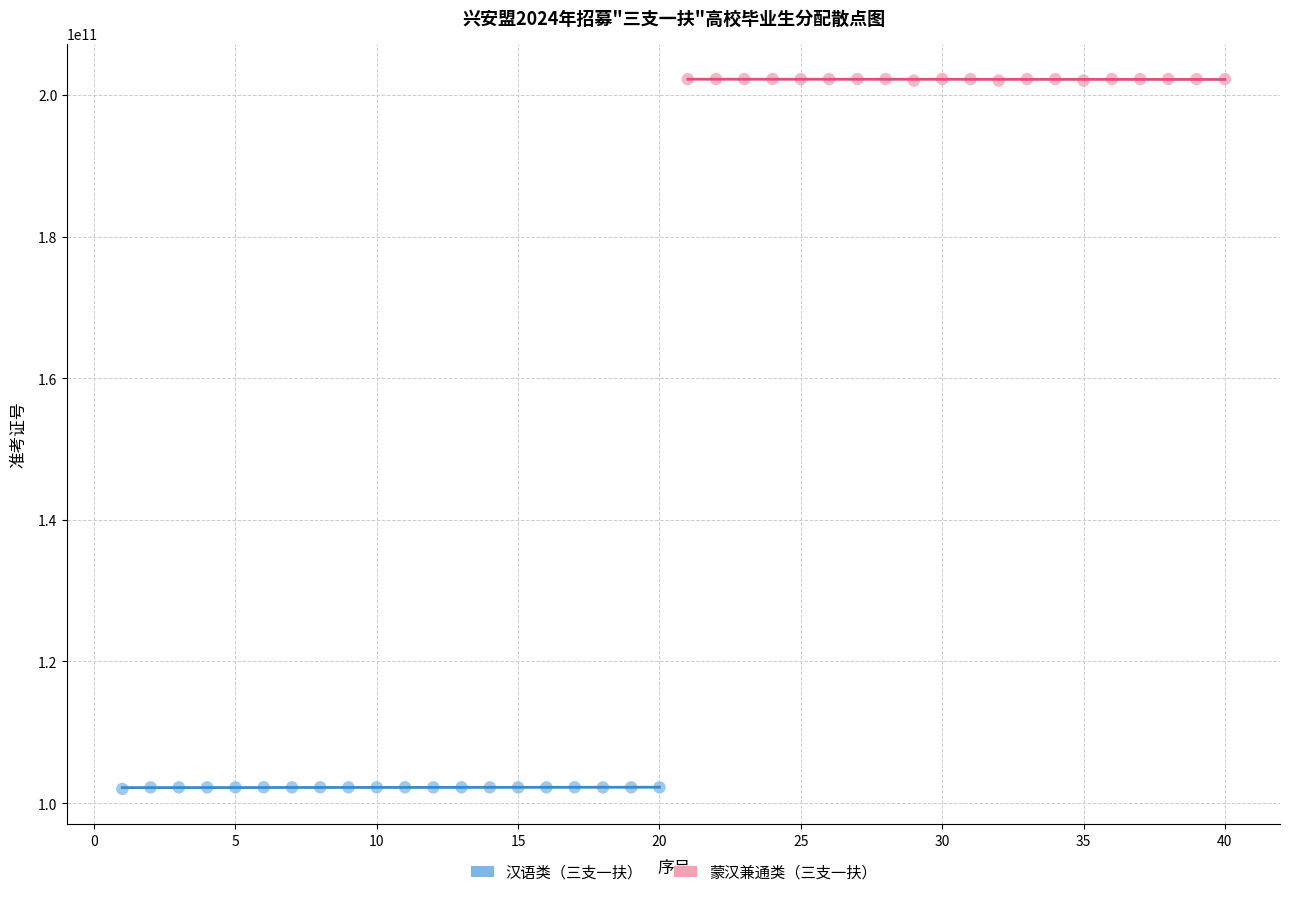

What are all the series names shown in the legend?

汉语类（三支一扶）, 蒙汉兼通类（三支一扶）